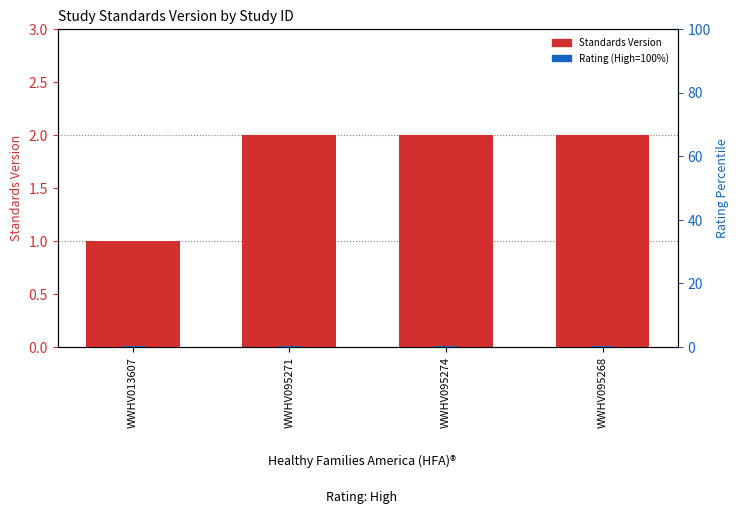

Which series changed the most between WWHV095271 and WWHV095274?

Standards Version